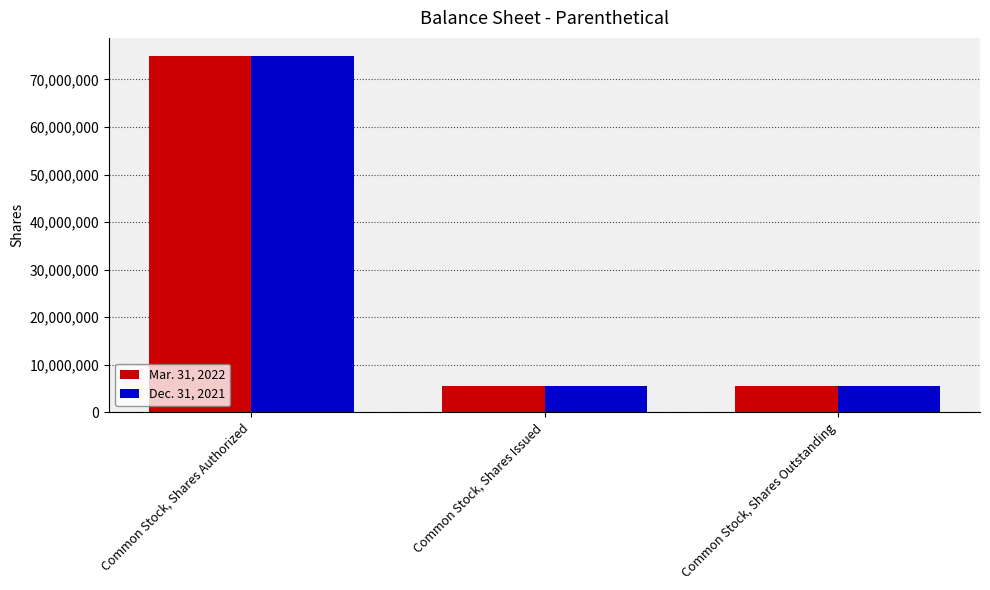

At which category does the chart reach its peak across all series?

Common Stock, Shares Authorized